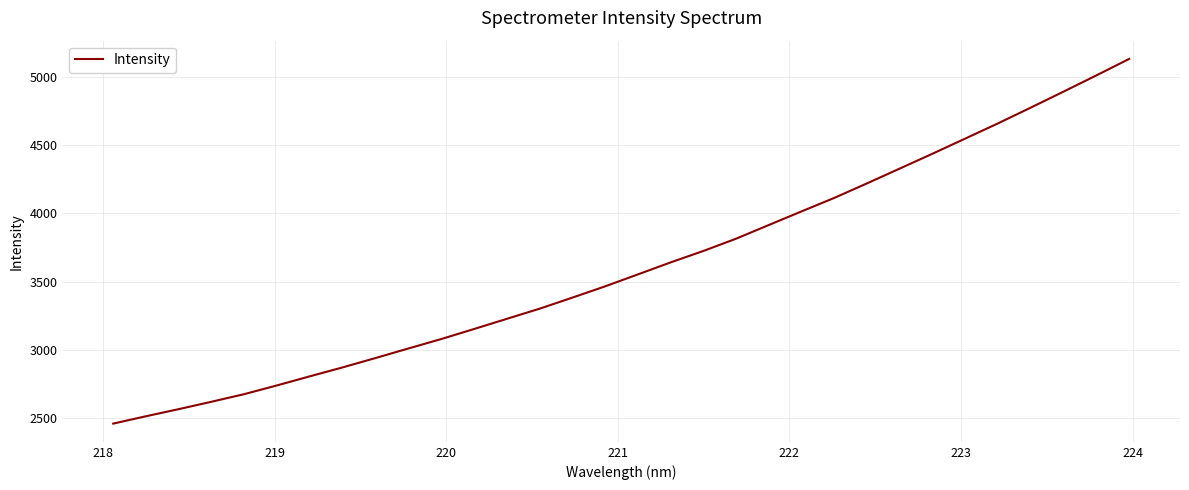

What is the difference between the maximum and minimum values?

2672.1